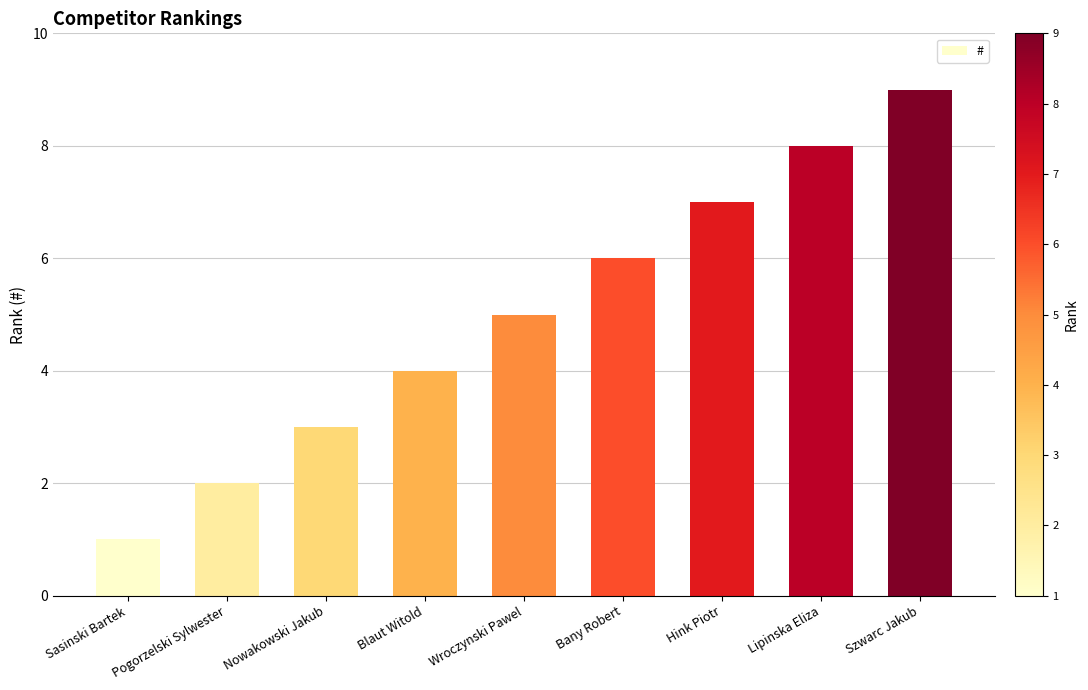

Between Blaut Witold and Nowakowski Jakub, which is larger?

Blaut Witold